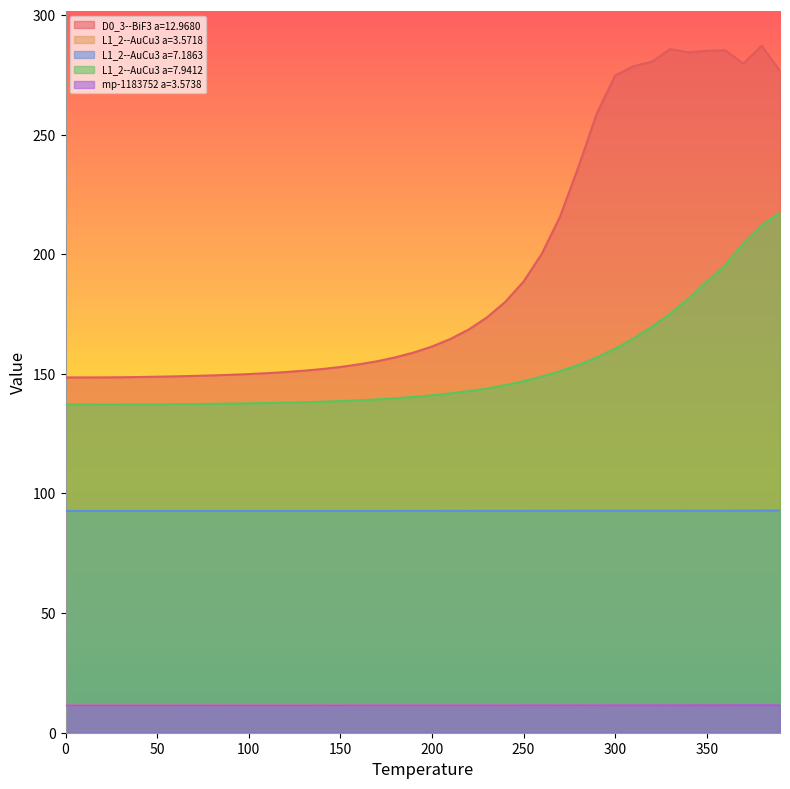

What is the highest value of the D0_3--BiF3 a=12.9680 series?

287.2